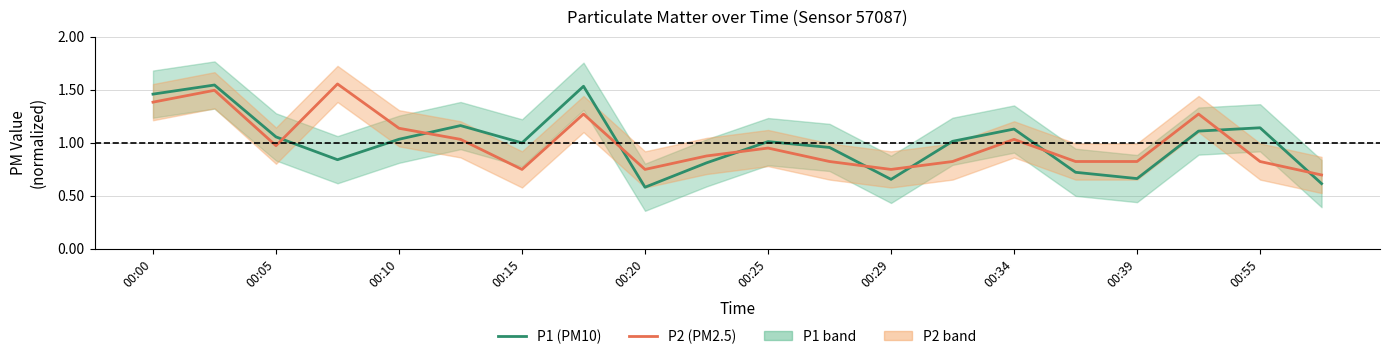

The value of P1 (PM10) at 11 is 1.0. True or false?

True